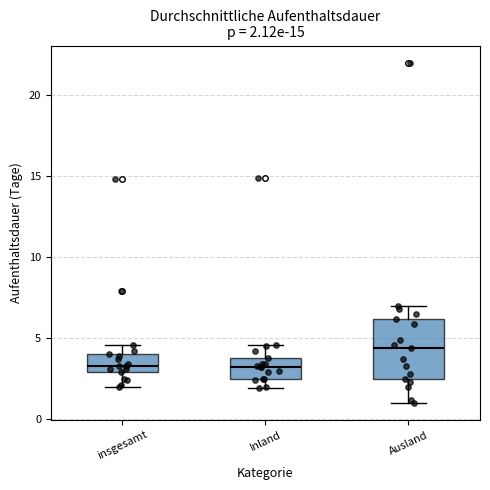

Which box is the tallest, from its lower edge to its upper edge?

Ausland